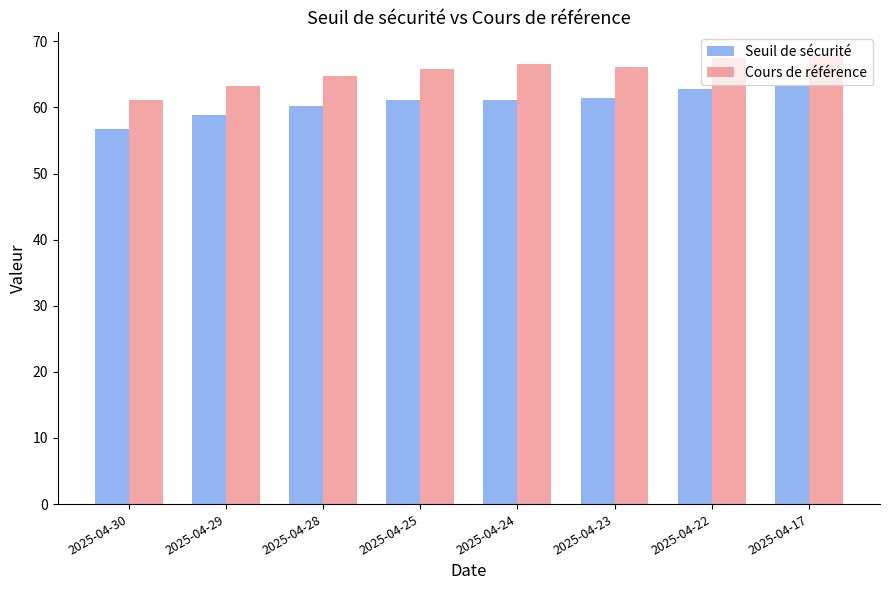

Rank the series at 2025-04-22 from lowest to highest value.

Seuil de sécurité, Cours de référence